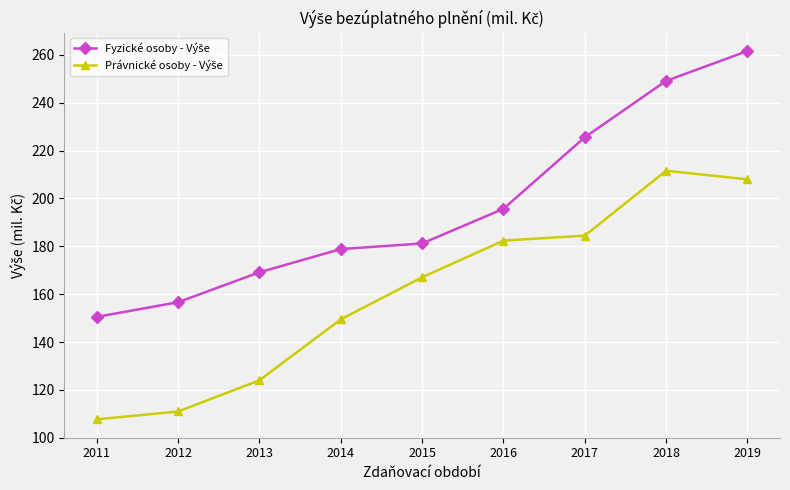

Count the number of data series in this chart.

2